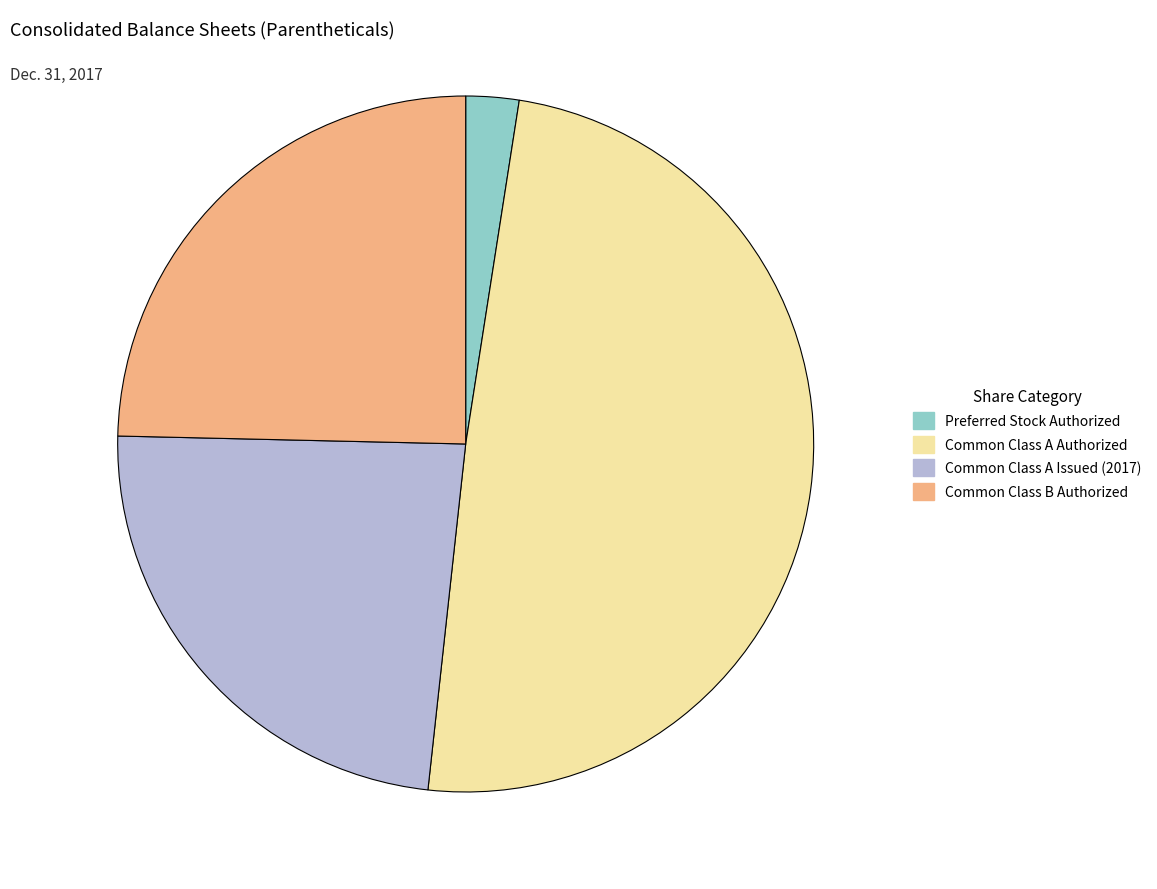

Which slice is the largest?

Common Class A Authorized